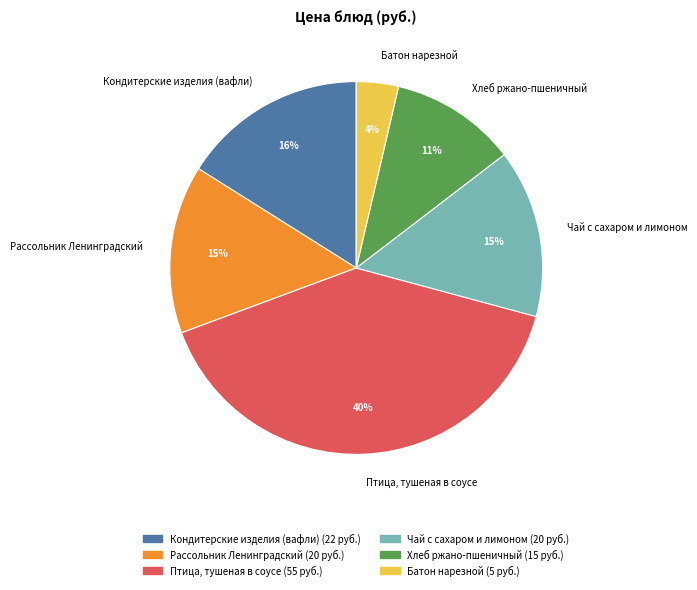

True or false: Птица, тушеная в соусе accounts for 40% of the total.

True